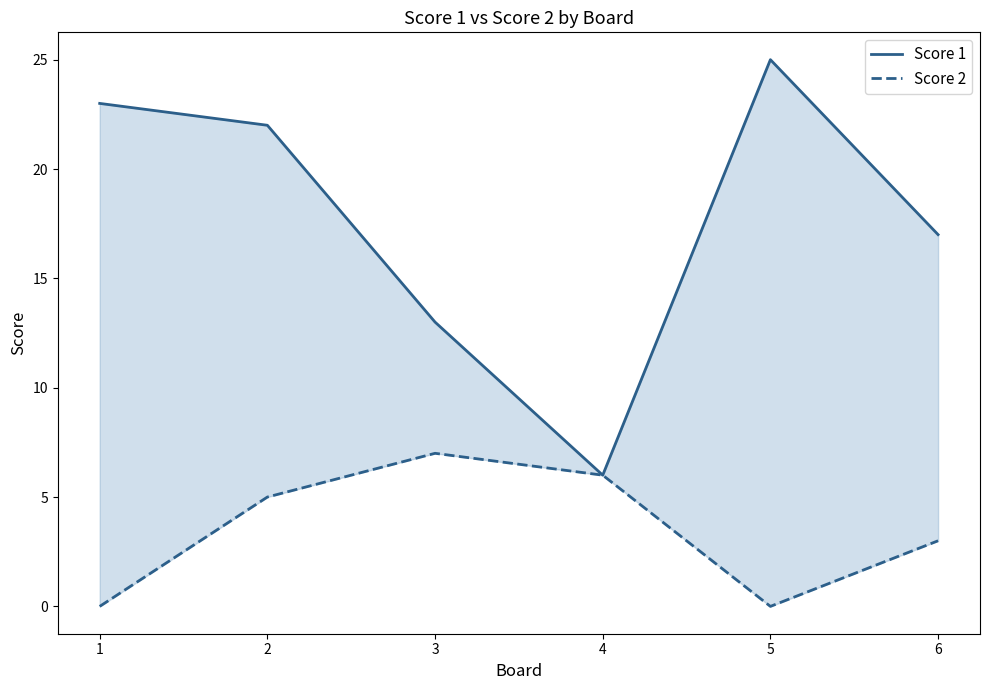

List the labels in order of Score 1 value, smallest first.

4, 3, 6, 2, 1, 5